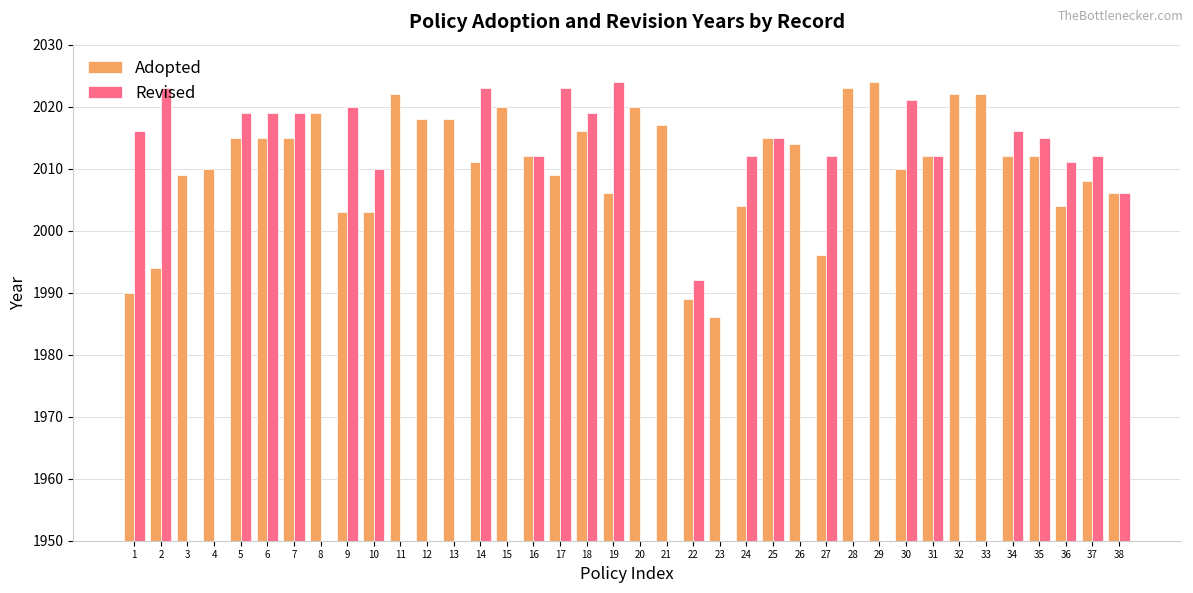

What is the total value across all series at 27?

4008